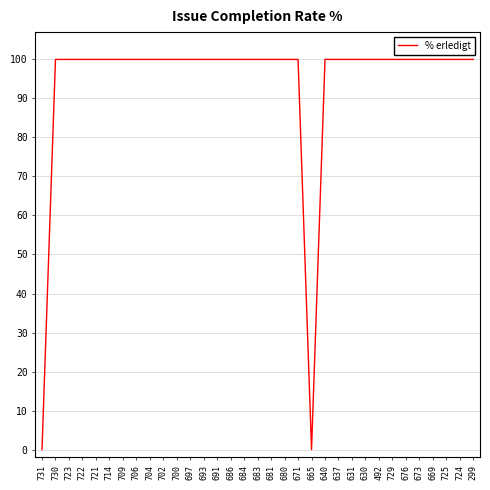

What position from the right is 700?

23